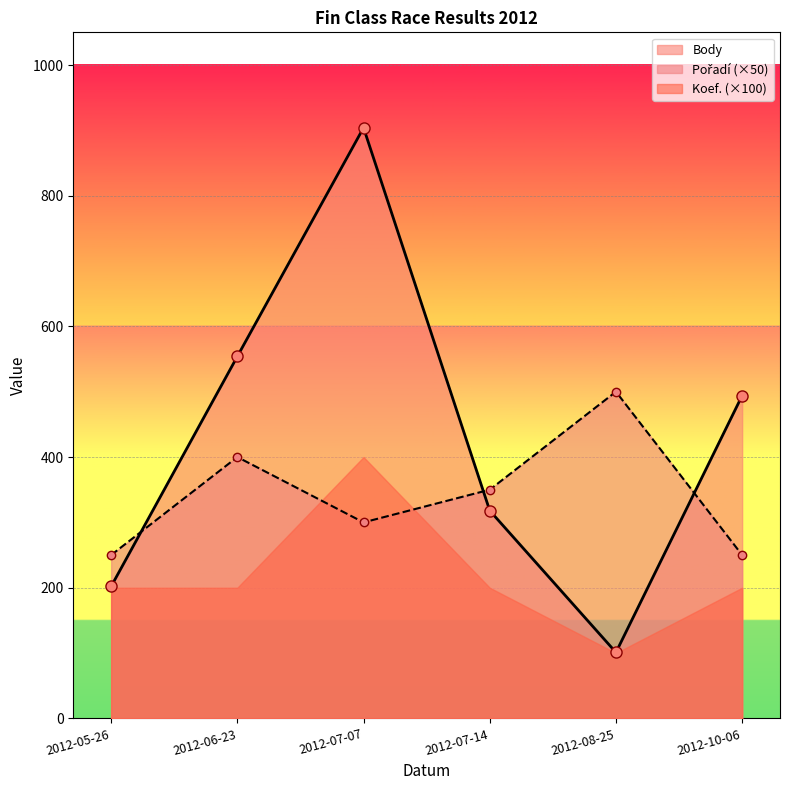

Which series changed the most between 2012-05-26 and 2012-06-23?

Body